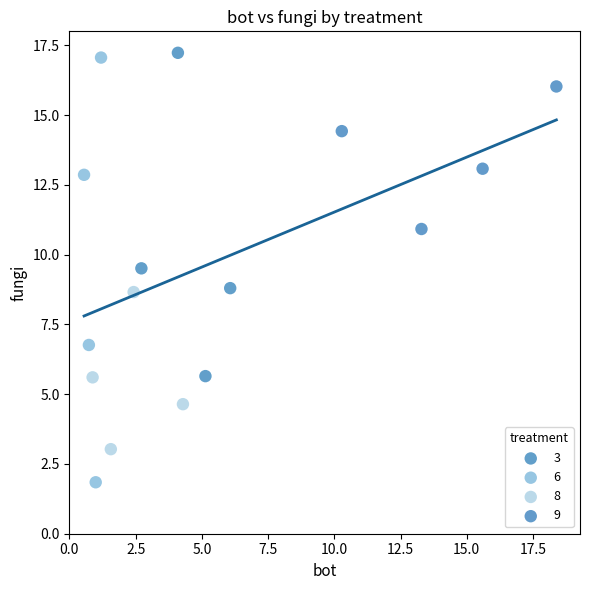

Which series contains the lowest Y value?

6